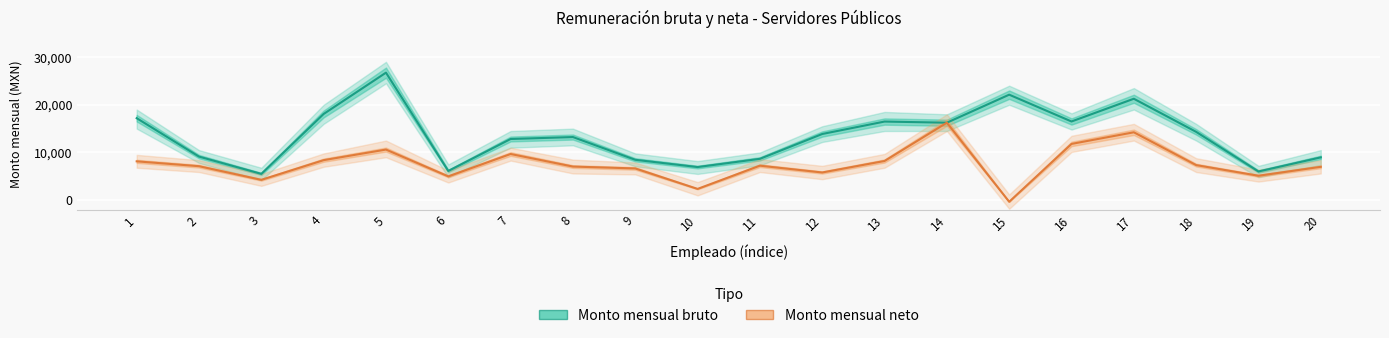

Is the value of Monto mensual bruto at 6 greater than the value of Monto mensual neto at 4?

No